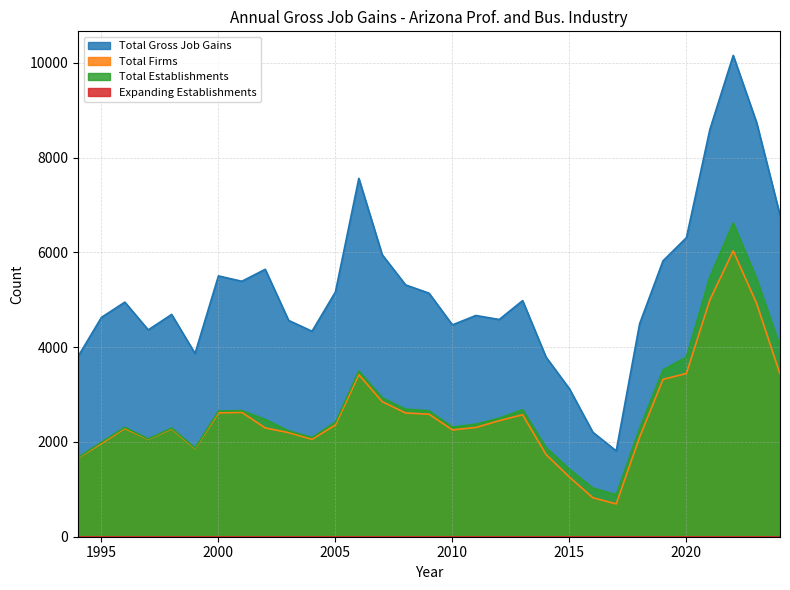

Which series has the largest total across all categories?

Total Gross Job Gains